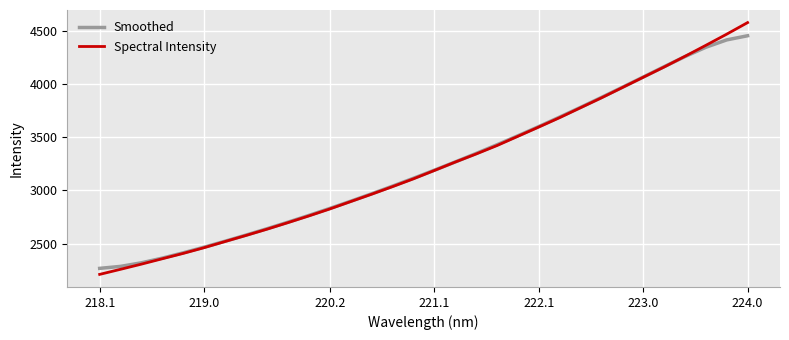

Which series has the widest spread of values?

Spectral Intensity